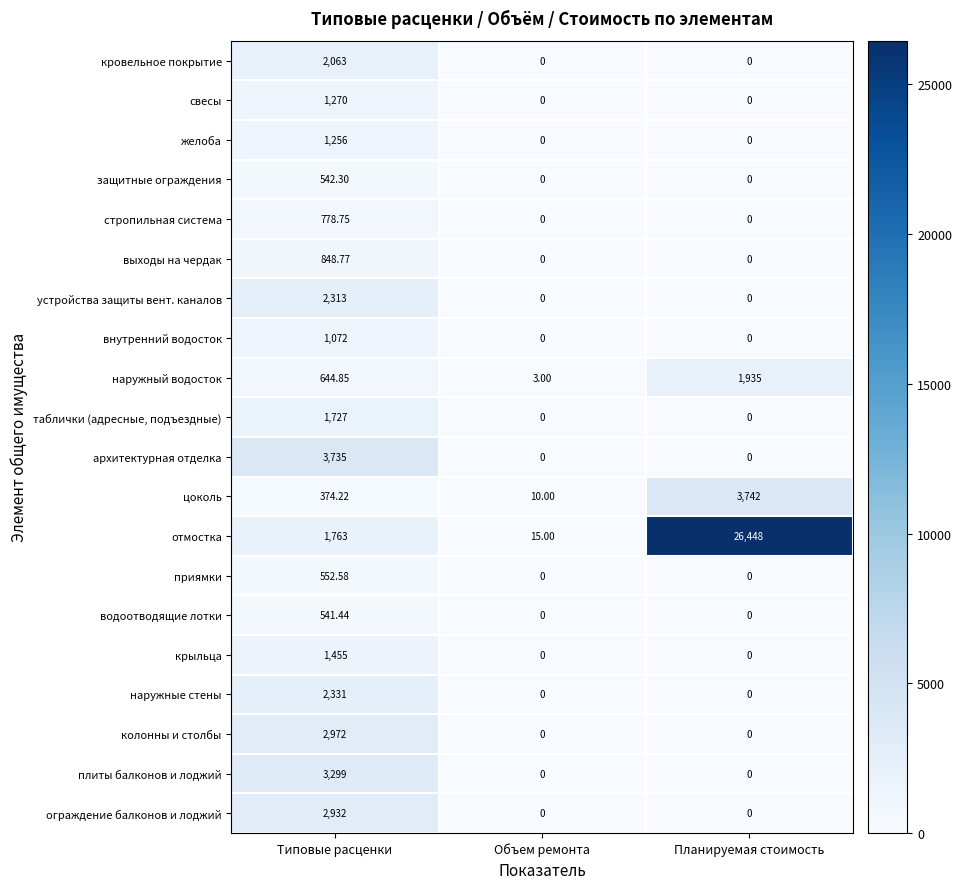

What is the difference between the highest and lowest values at Объем ремонта?

15.0